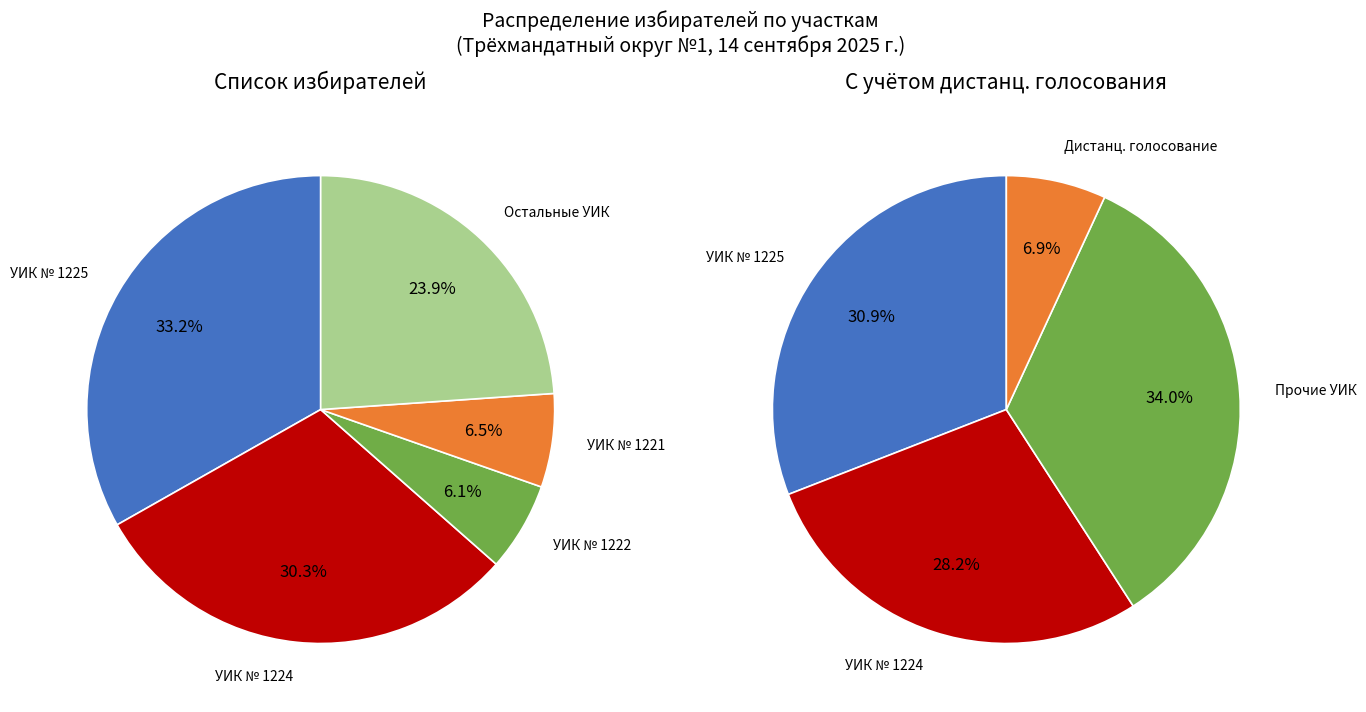

Is there a majority slice in this chart?

No